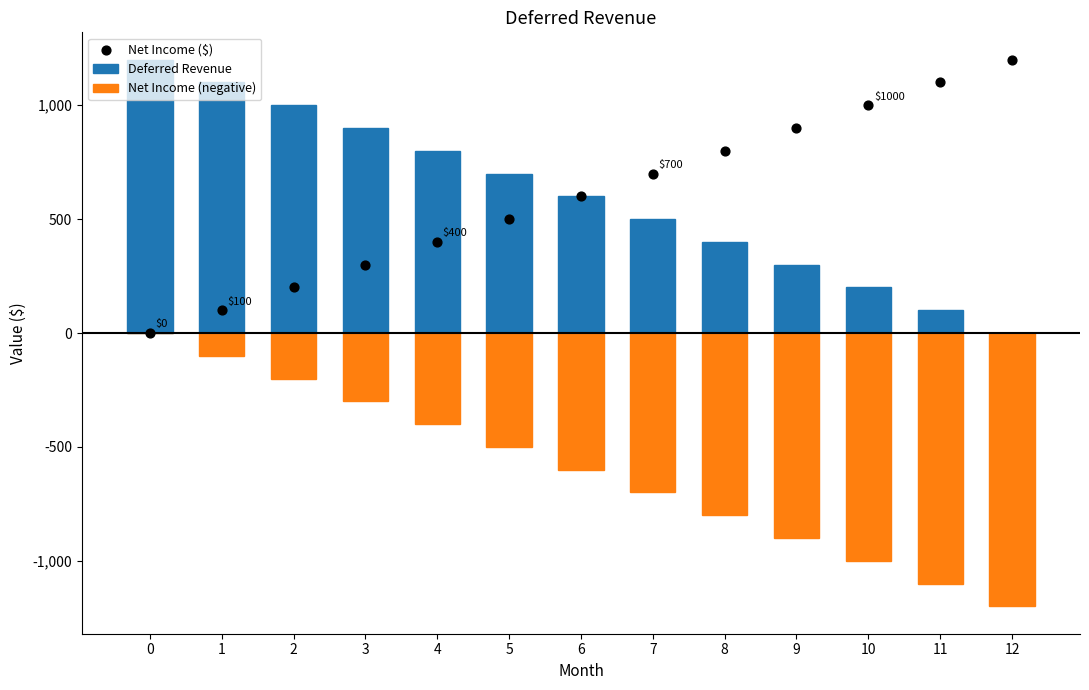

Which series has the largest total across all categories?

Deferred Revenue